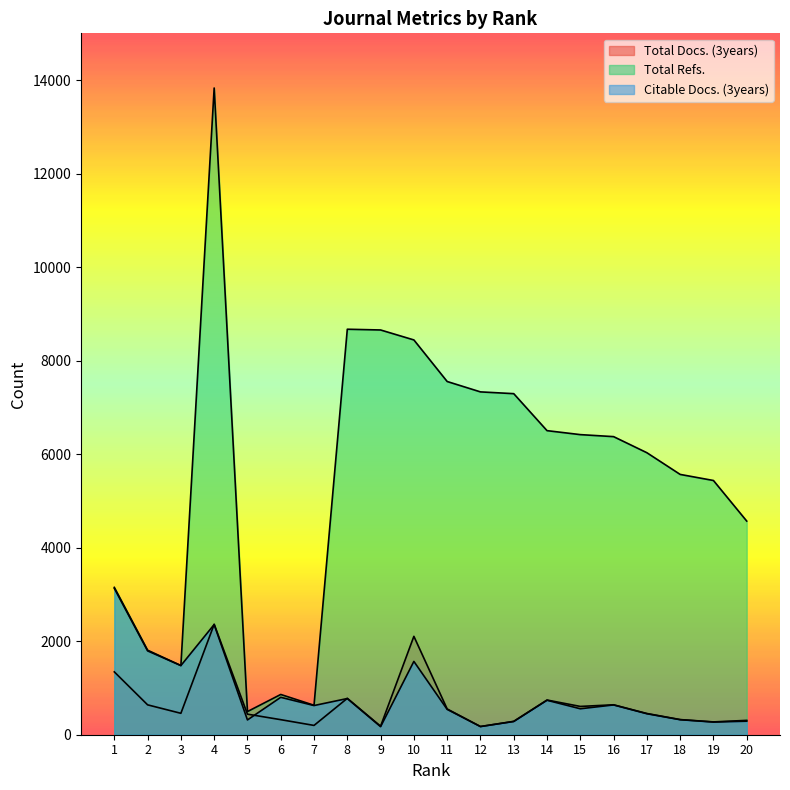

The Total Refs. series shows 1085 at 1. True or false?

False